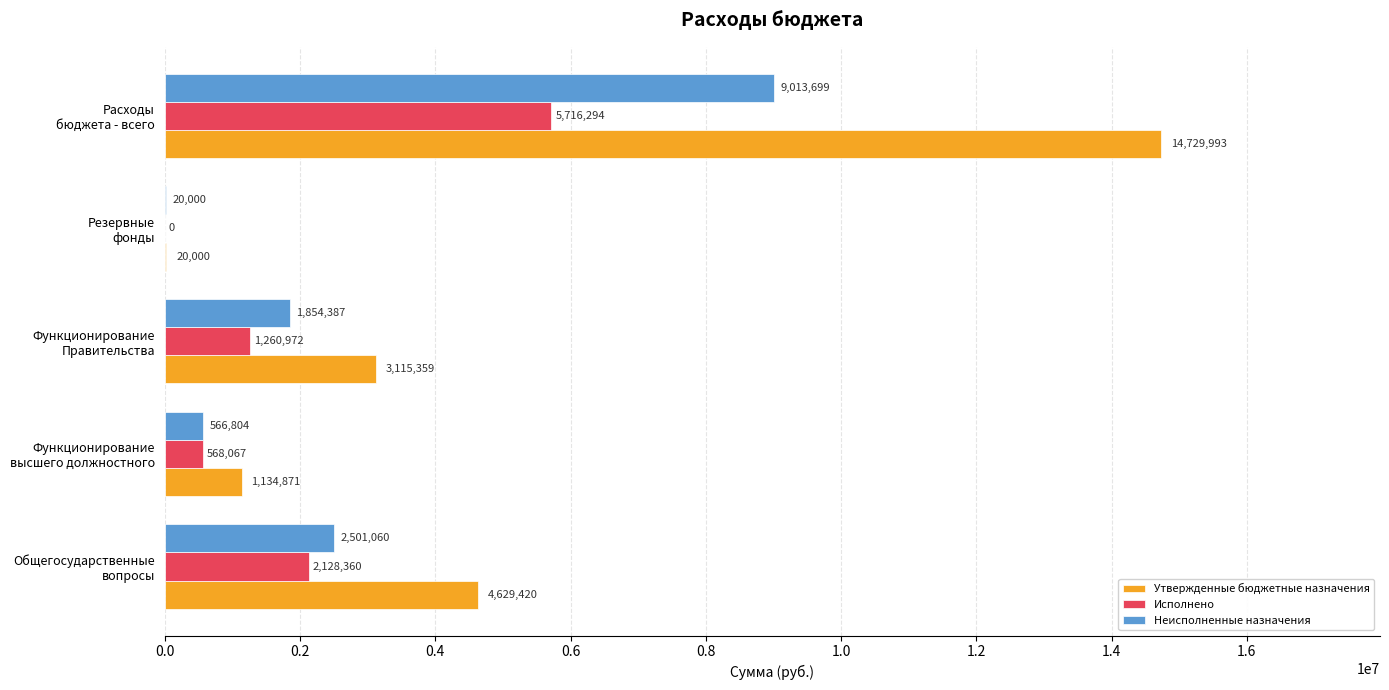

What is the maximum value shown in the chart?

14729992.9